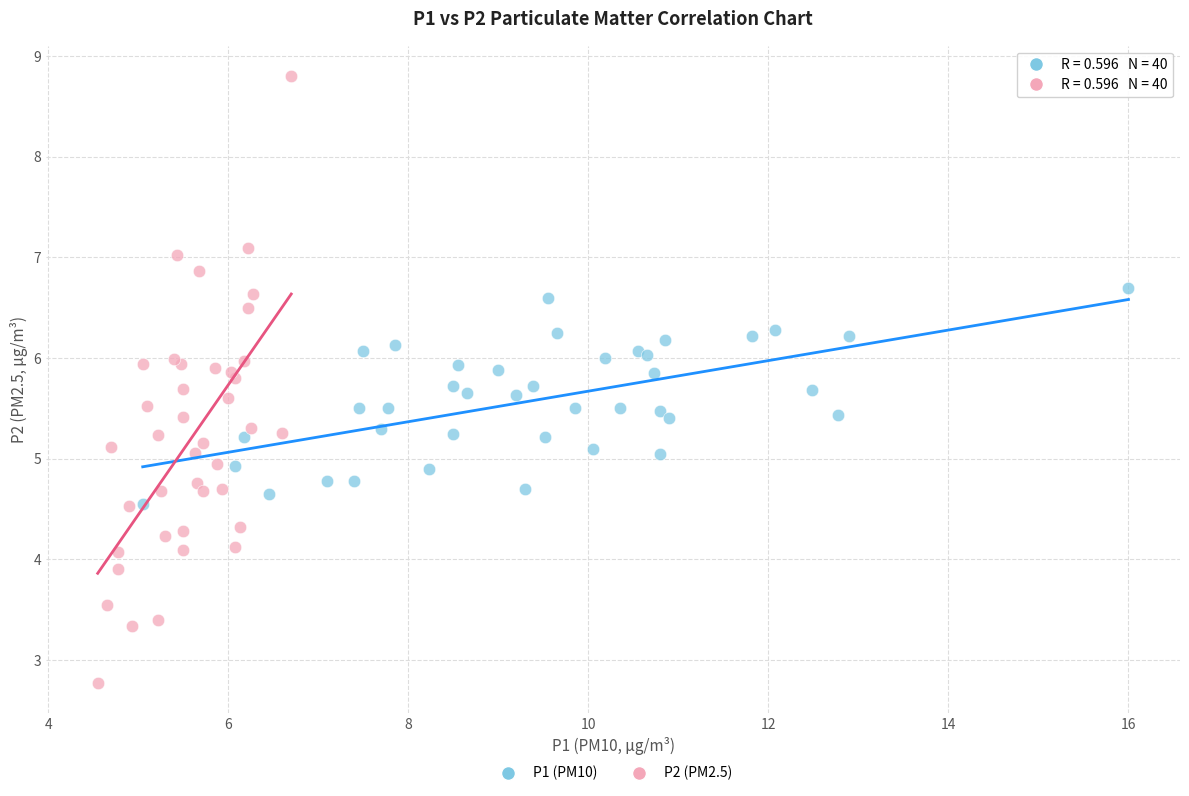

Which series reaches the minimum Y coordinate?

P2 (PM2.5)